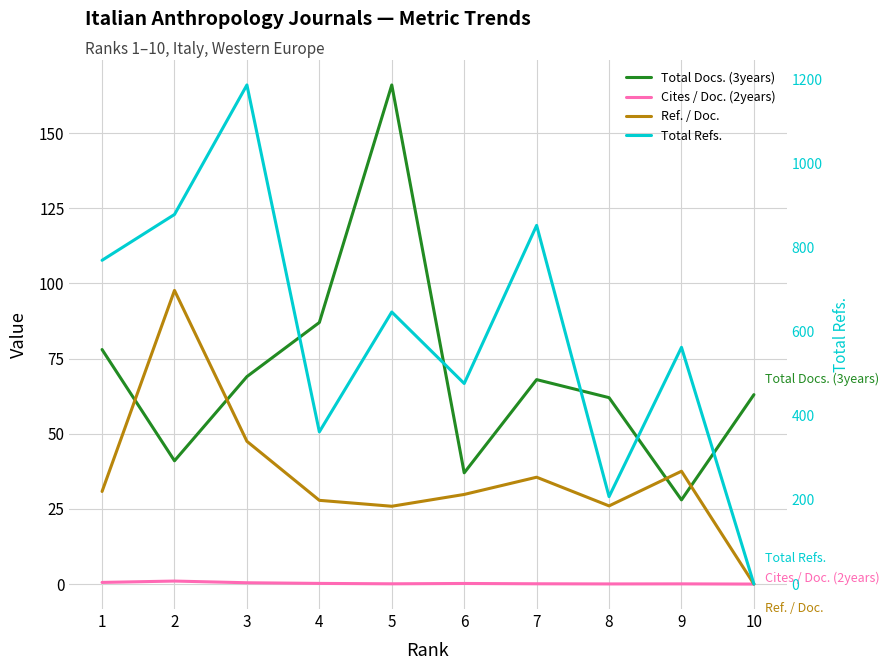

The value of Total Refs. at 1 is 314.6. True or false?

False